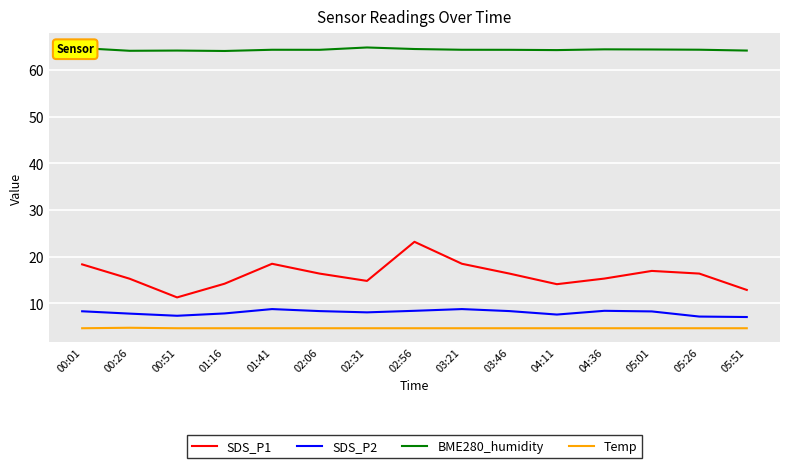

What are all the series names shown in the legend?

SDS_P1, SDS_P2, BME280_humidity, Temp